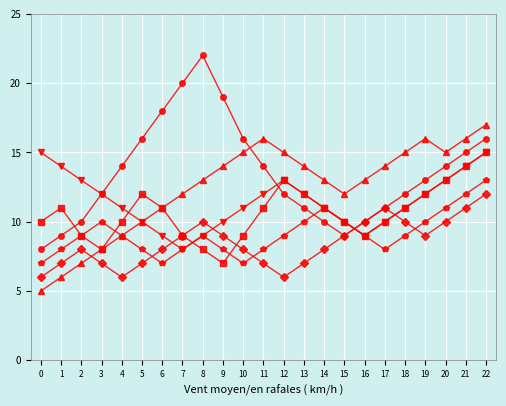

What is the maximum value shown in the chart?

22